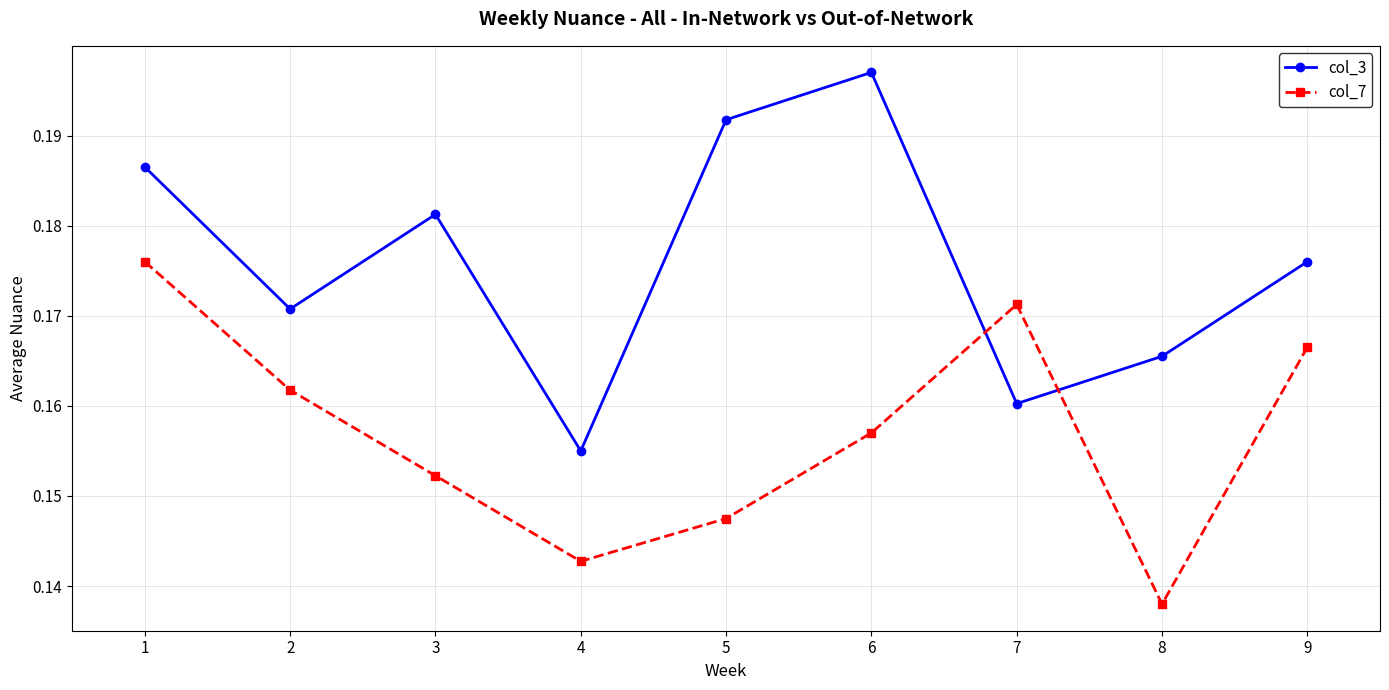

Between 2 and 9, which series saw the biggest shift?

col_3